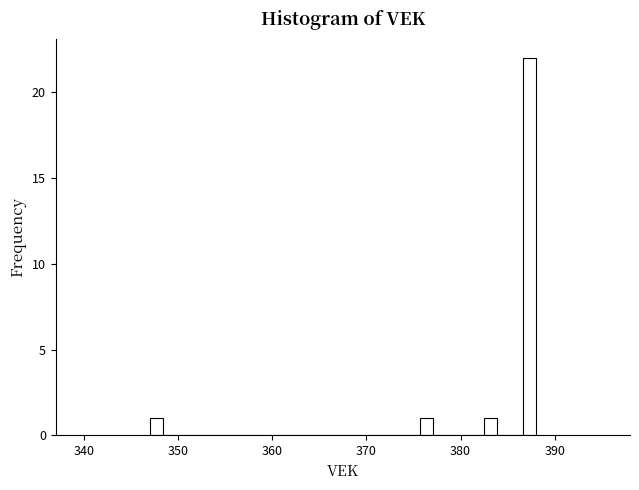

Read against the x-axis, roughly where is the centre of the tallest bar?

387